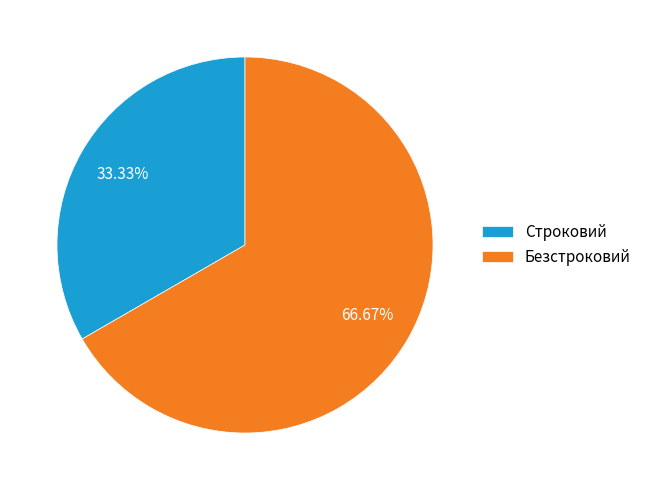

How many slices are in this pie chart?

2